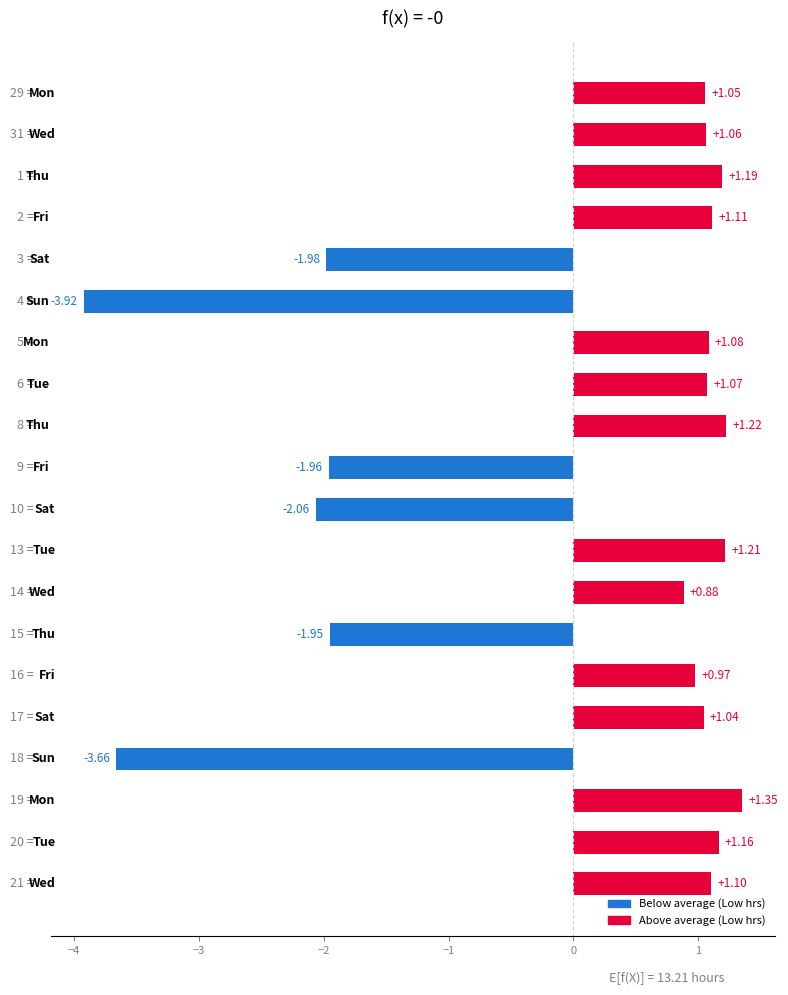

What is the difference between the maximum and minimum values?

5.3